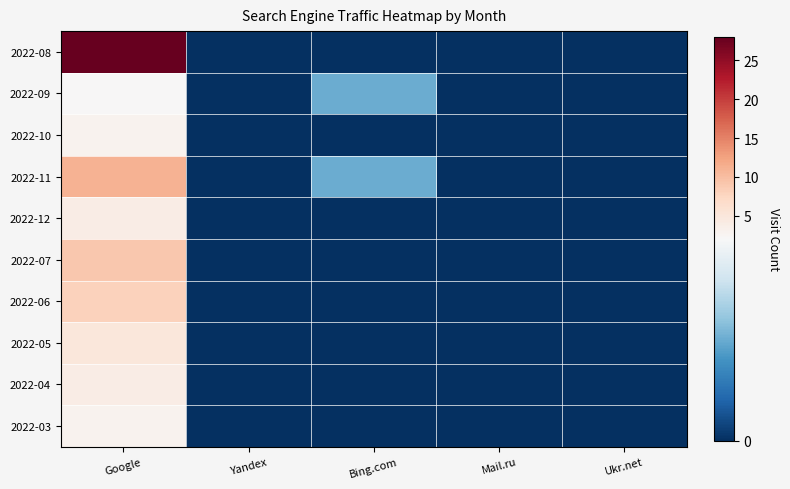

Reading right to left, extract all data points from this chart.

2022-08: Ukr.net=0	Mail.ru=0	Bing.com=0	Yandex=0	Google=28
2022-09: Ukr.net=0	Mail.ru=0	Bing.com=1	Yandex=0	Google=2
2022-10: Ukr.net=0	Mail.ru=0	Bing.com=0	Yandex=0	Google=3
2022-11: Ukr.net=0	Mail.ru=0	Bing.com=1	Yandex=0	Google=11
2022-12: Ukr.net=0	Mail.ru=0	Bing.com=0	Yandex=0	Google=4
2022-07: Ukr.net=0	Mail.ru=0	Bing.com=0	Yandex=0	Google=9
2022-06: Ukr.net=0	Mail.ru=0	Bing.com=0	Yandex=0	Google=8
2022-05: Ukr.net=0	Mail.ru=0	Bing.com=0	Yandex=0	Google=5
2022-04: Ukr.net=0	Mail.ru=0	Bing.com=0	Yandex=0	Google=4
2022-03: Ukr.net=0	Mail.ru=0	Bing.com=0	Yandex=0	Google=3